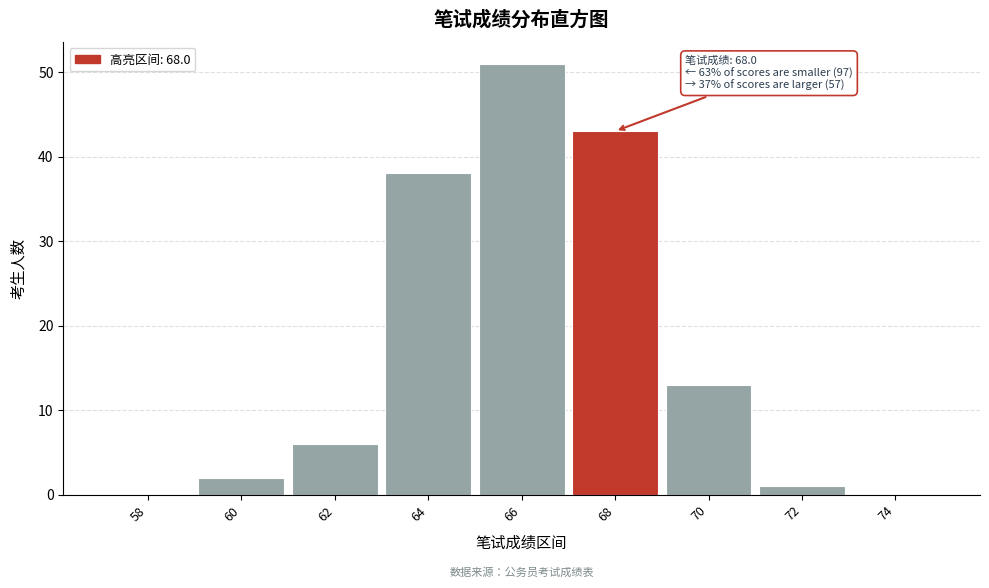

Reading left to right, list all the values displayed in this chart.

58=0	60=2	62=6	64=38	66=51	68=43	70=13	72=1	74=0